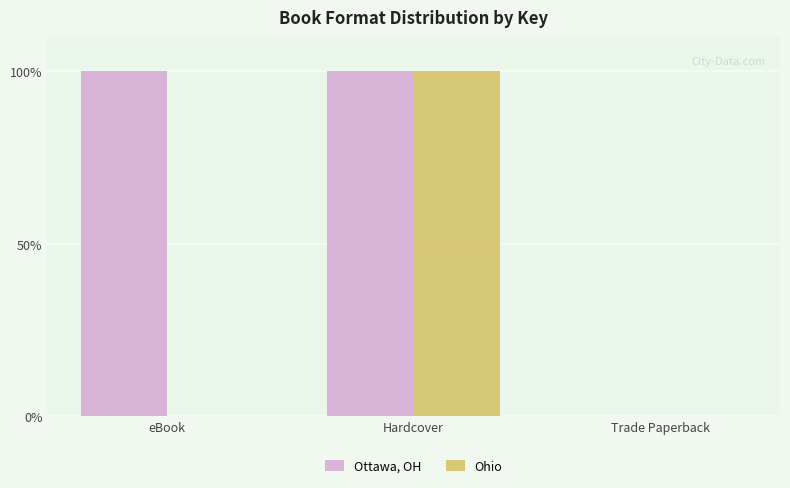

The Ottawa, OH series shows 100.0 at eBook. True or false?

True